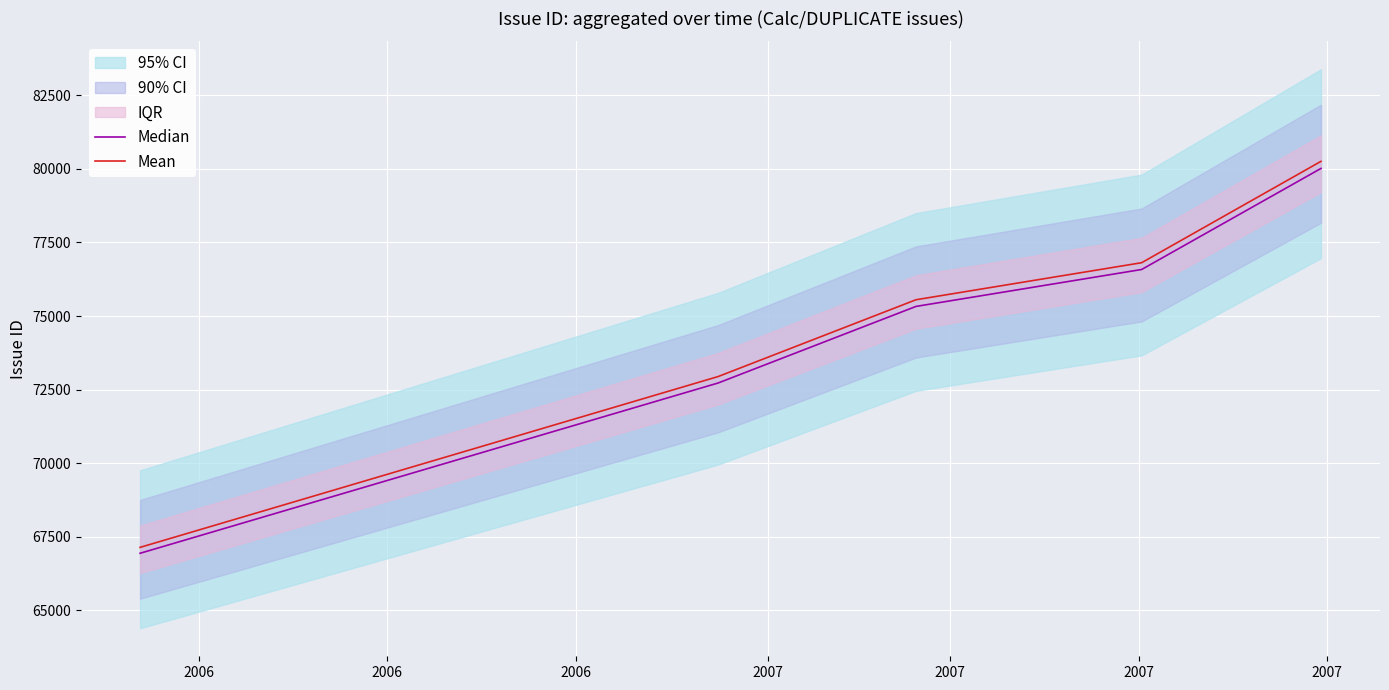

True or false: Mean and Median intersect in this chart.

False